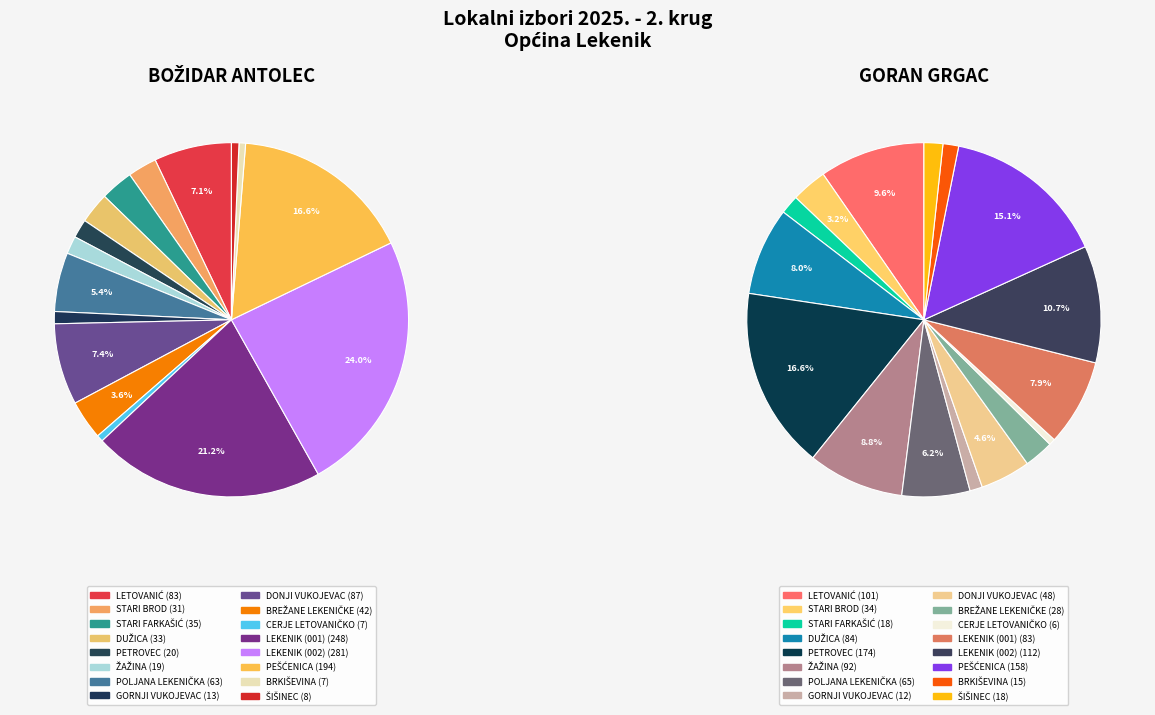

Combined, do 4 and 11 account for over 50%?

No